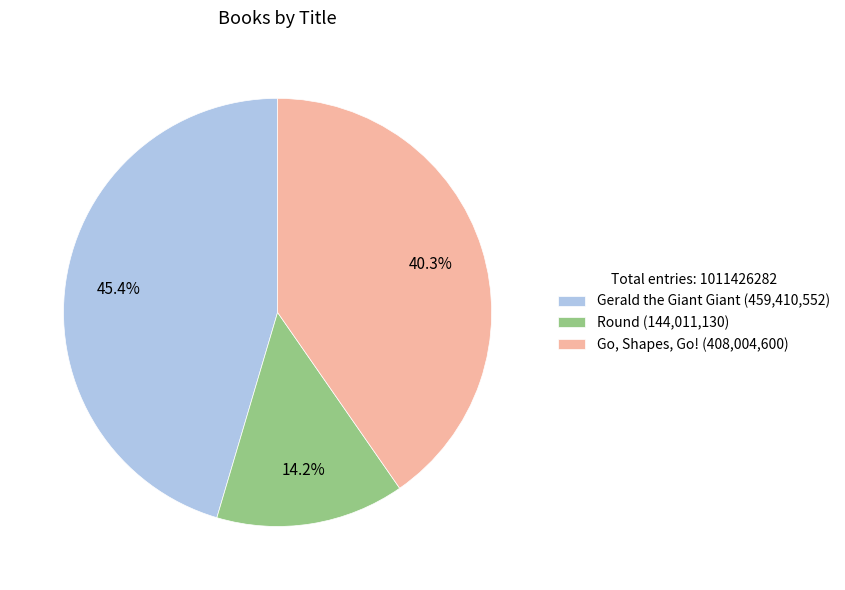

Is it true that Gerald the Giant Giant is 38% of the pie?

False